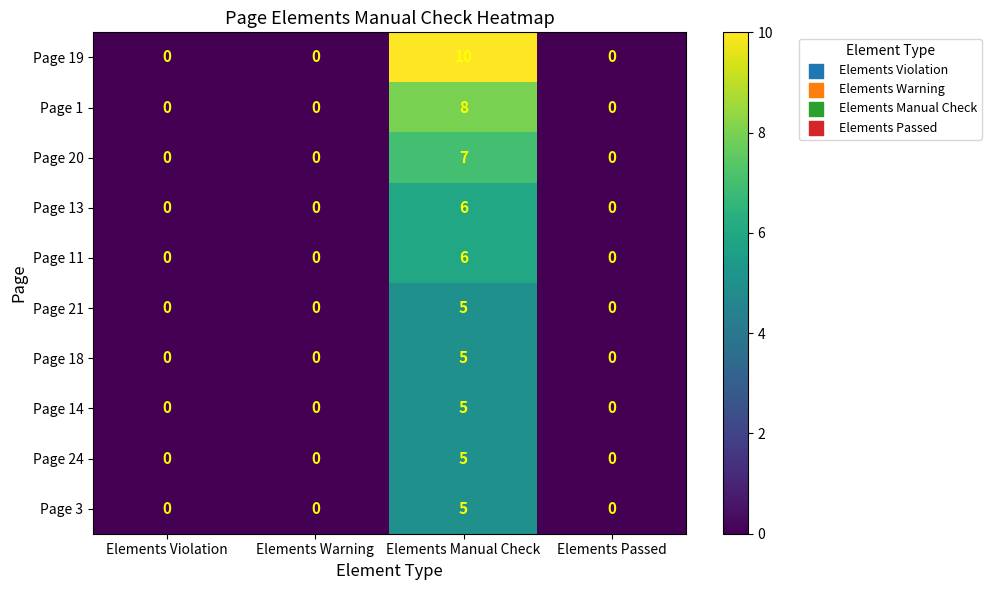

At which category is the sum across all series the highest?

Elements Manual Check